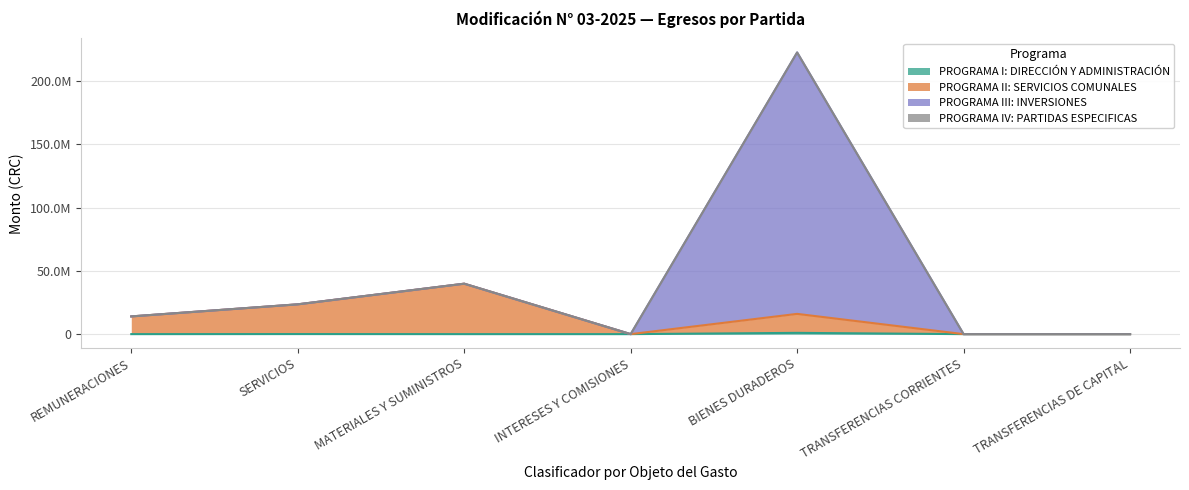

Does the chart display data point markers on the line(s)?

No